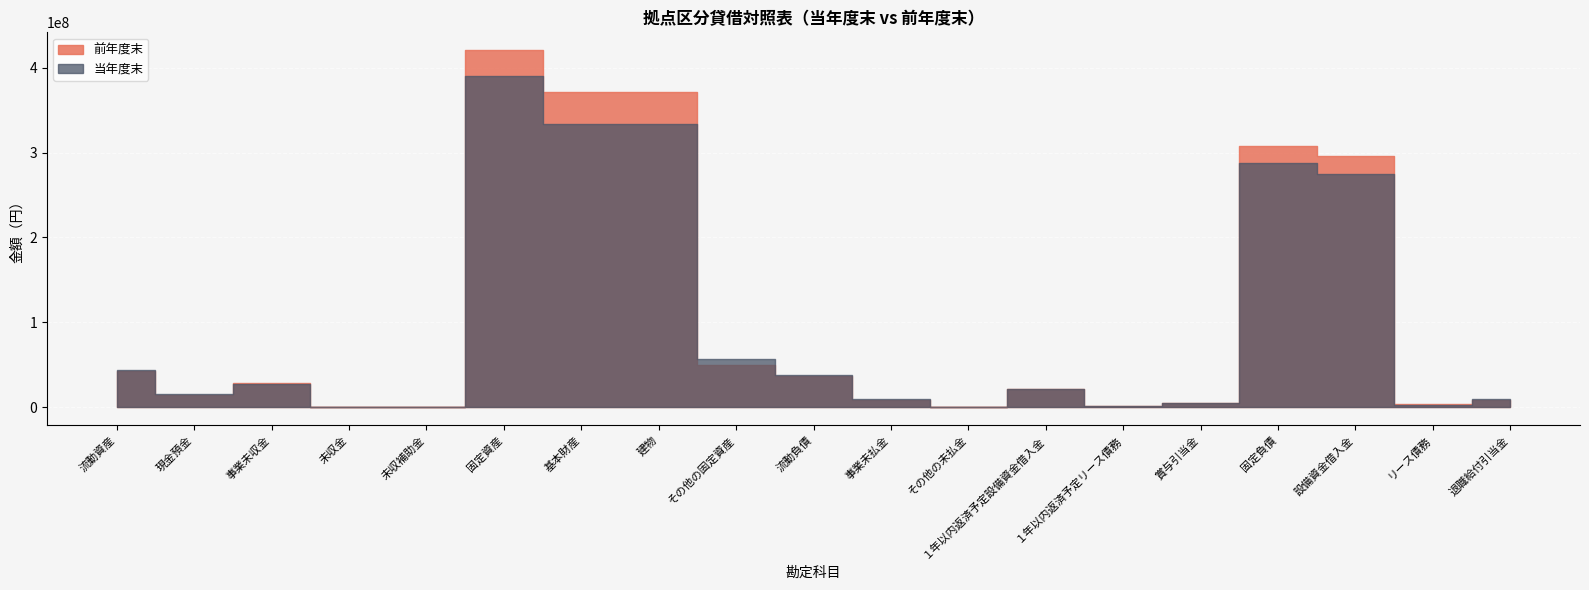

Reading right to left, list all the values displayed in this chart.

当年度末: 退職給付引当金=9793685	リース債務=2455920	設備資金借入金=275100000	固定負債=287349605	賞与引当金=5053095	１年以内返済予定リース債務=982368	１年以内返済予定設備資金借入金=21000000	その他の未払金=665560	事業未払金=10024632	流動負債=37725655	その他の固定資産=57010736	建物=333678719	基本財産=333678719	固定資産=390689455	未収補助金=121000	未収金=22249	事業未収金=27779139	現金預金=15959144	流動資産=43641203
前年度末: 退職給付引当金=8639280	リース債務=3438288	設備資金借入金=296100000	固定負債=308177568	賞与引当金=4657878	１年以内返済予定リース債務=982368	１年以内返済予定設備資金借入金=21000000	その他の未払金=628755	事業未払金=9086264	流動負債=36355265	その他の固定資産=49269756	建物=371390014	基本財産=371390014	固定資産=420659770	未収補助金=0	未収金=171624	事業未収金=28550500	現金預金=14213459	流動資産=42935583